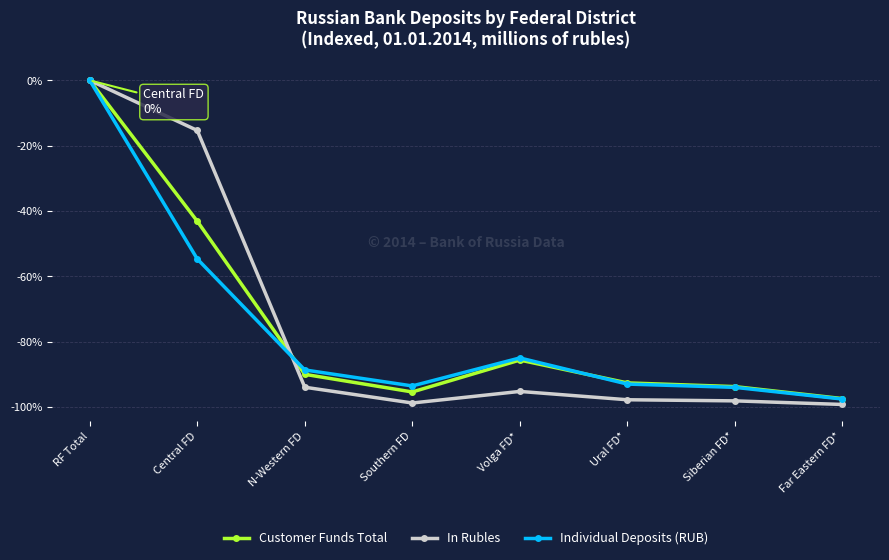

Which category has the highest value in the In Rubles series?

RF Total